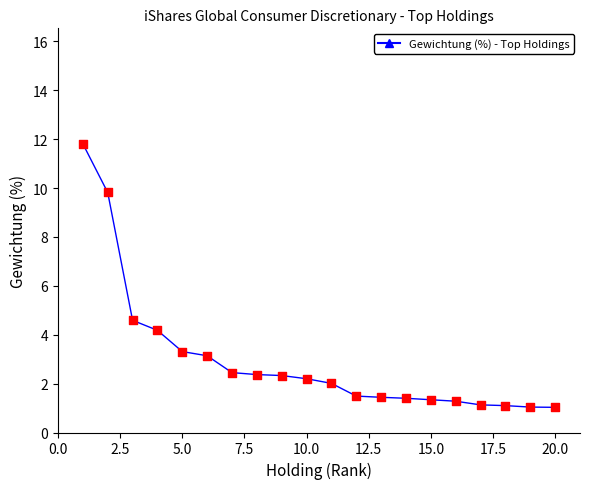

What is the difference between the maximum and minimum values?

10.8